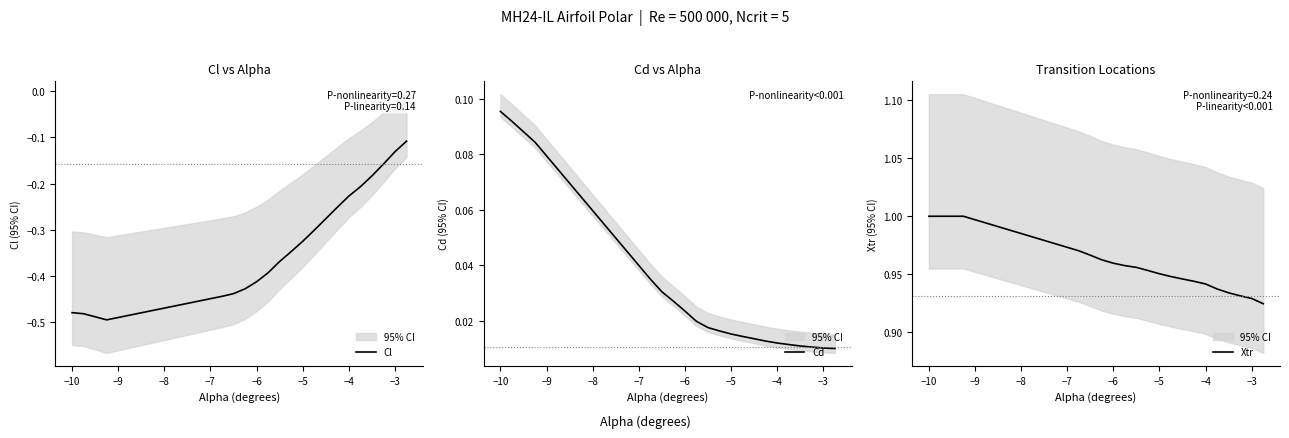

At how many categories does at least one series exceed 0?

20